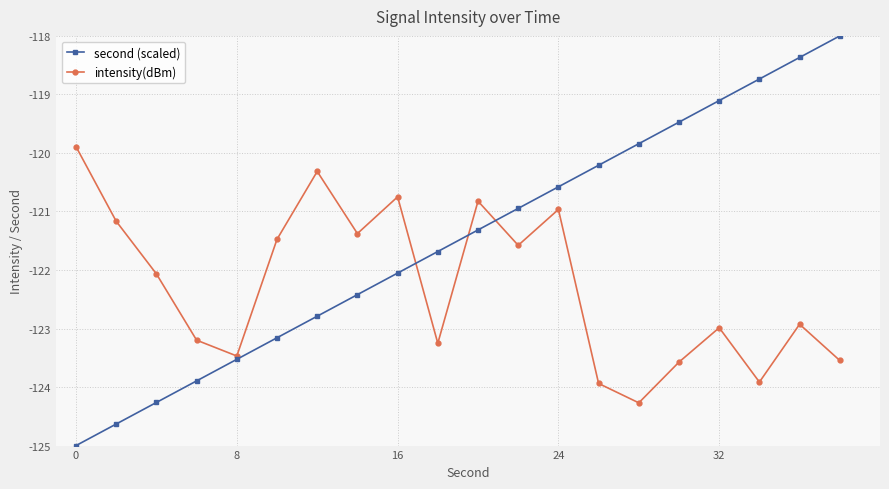

How many series are shown in this chart?

2